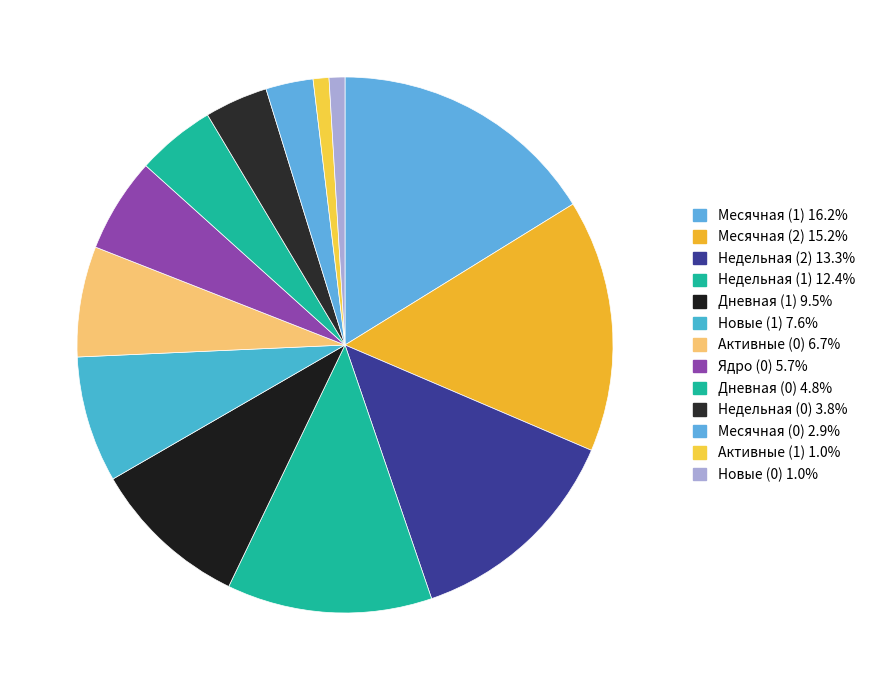

How many slices are in this pie chart?

13